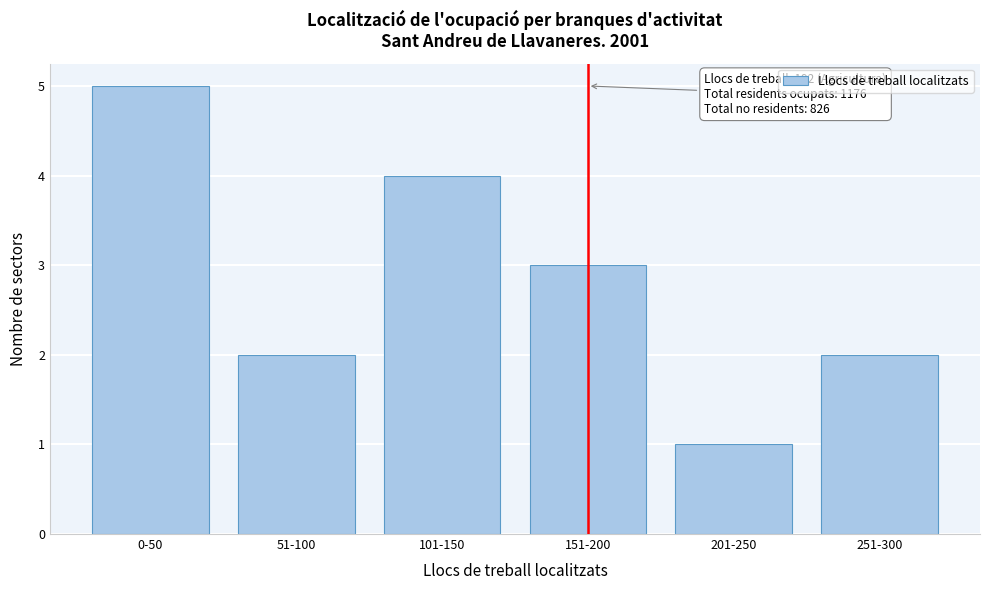

Reading right to left, what are all the values shown in this chart?

2	1	3	4	2	5